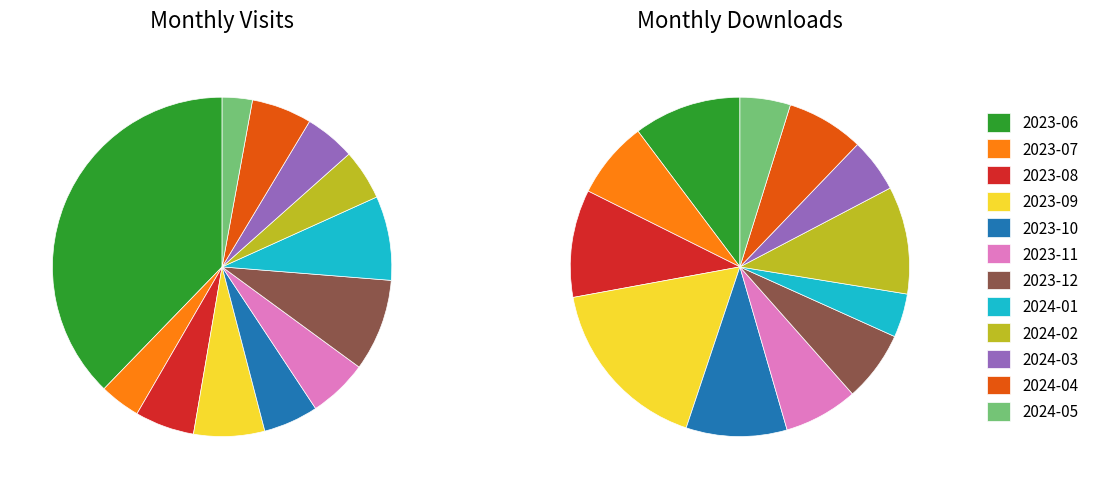

Do 2024-02 and 2023-08 together represent more than half of the pie?

No